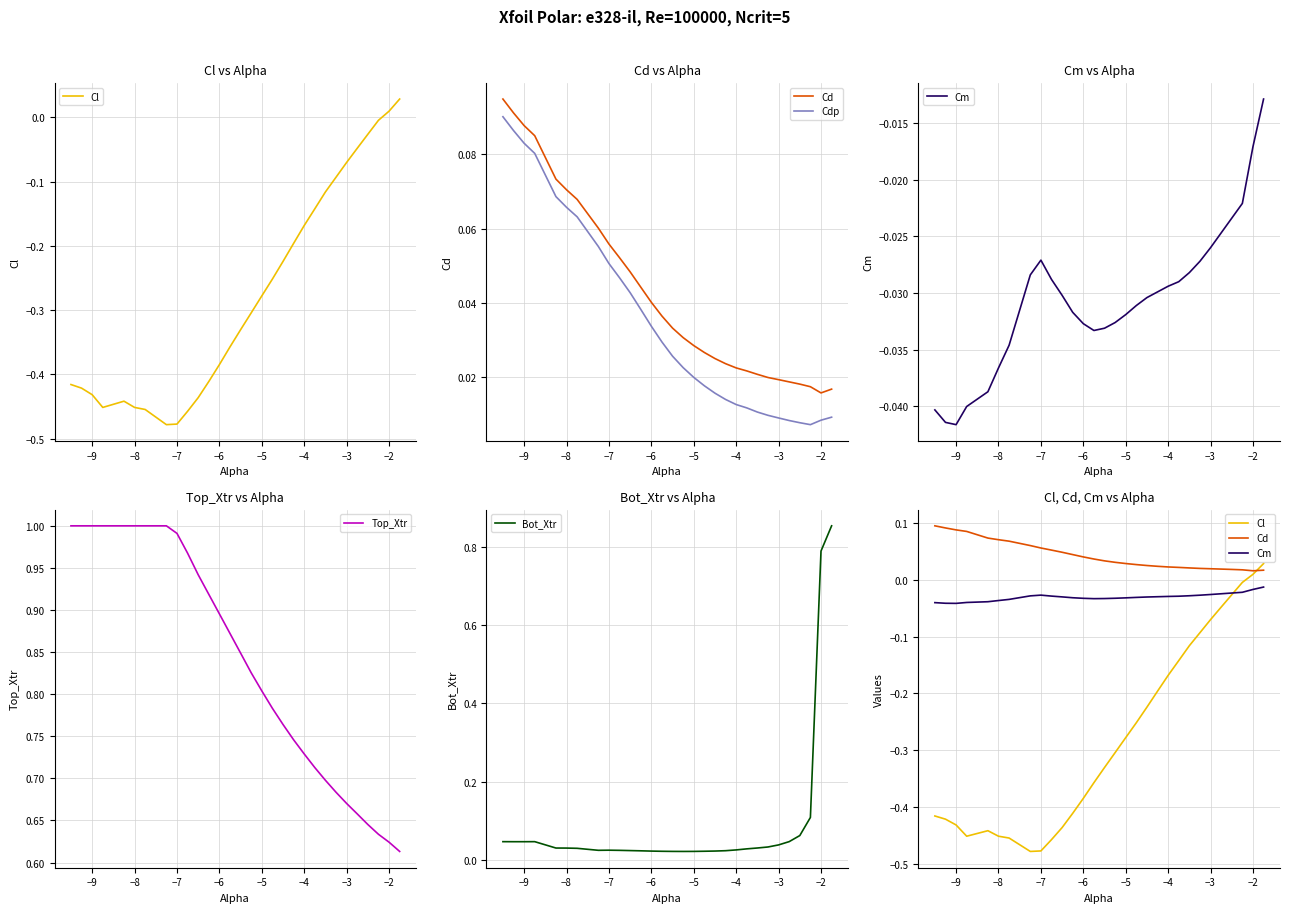

Is it true that Top_Xtr equals 0.3 at −4?

False